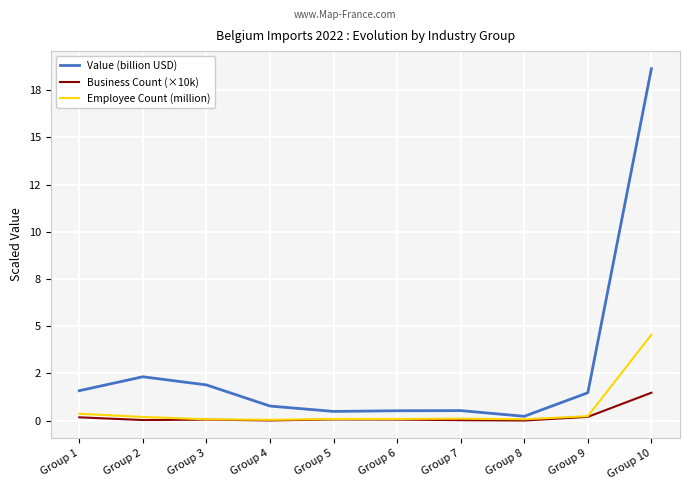

Does the chart display data point markers on the line(s)?

No